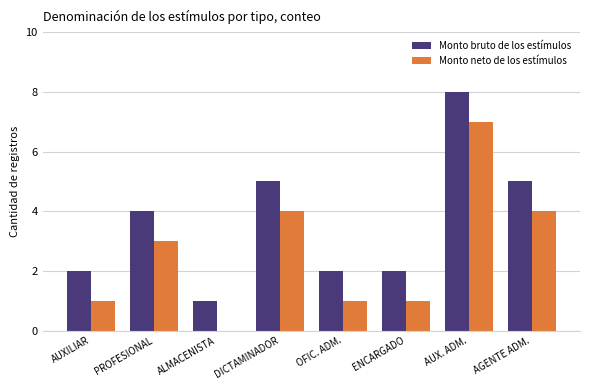

What is the sum of all Monto neto de los estímulos values?

21